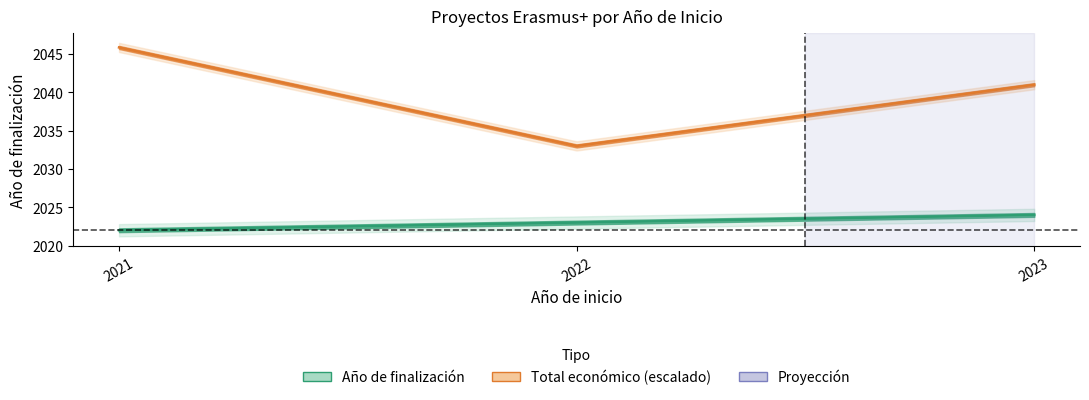

Is it true that Total económico (×10³ + 2021) equals 3504.4 at 2022?

False